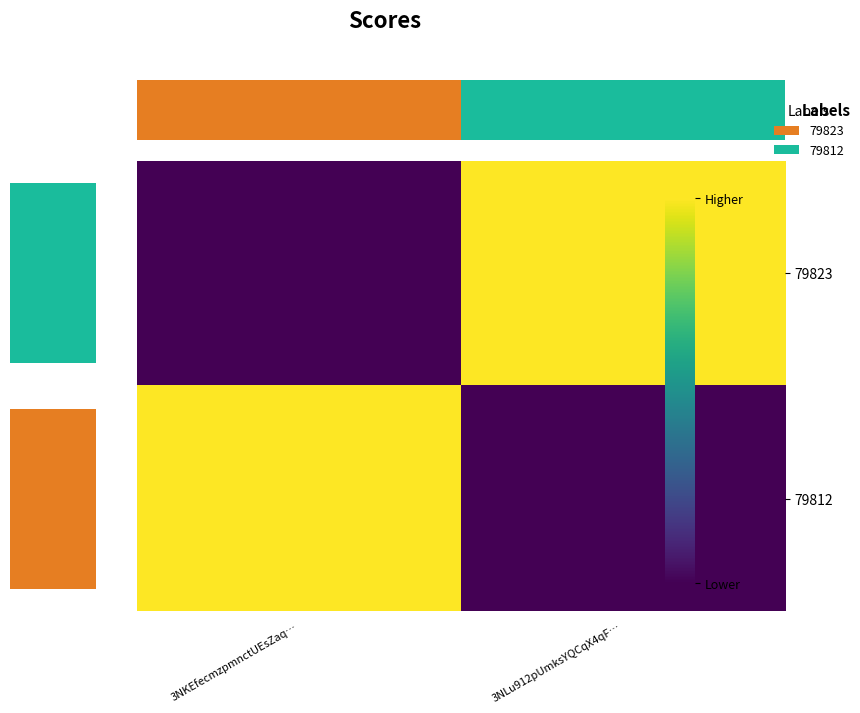

What is the greatest value displayed?

2455